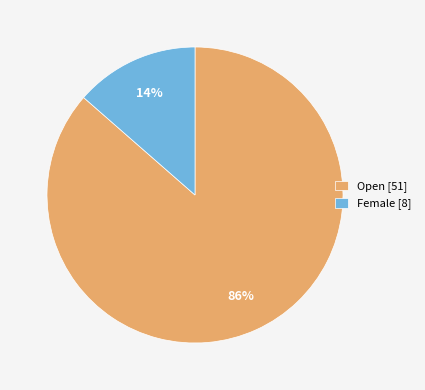

How many segments does this pie chart have?

2